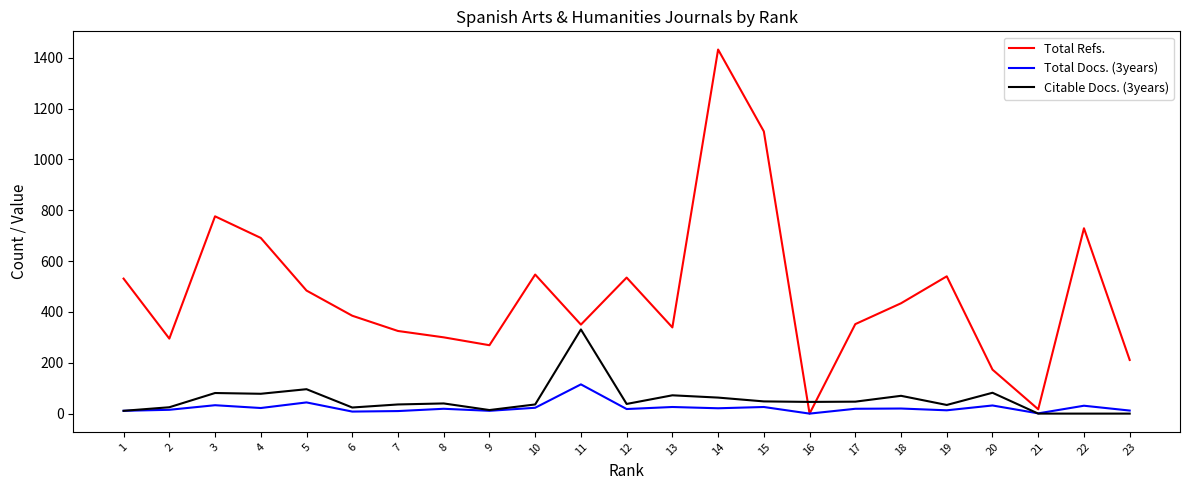

True or false: Citable Docs. (3years) and Total Refs. cross at least once.

True